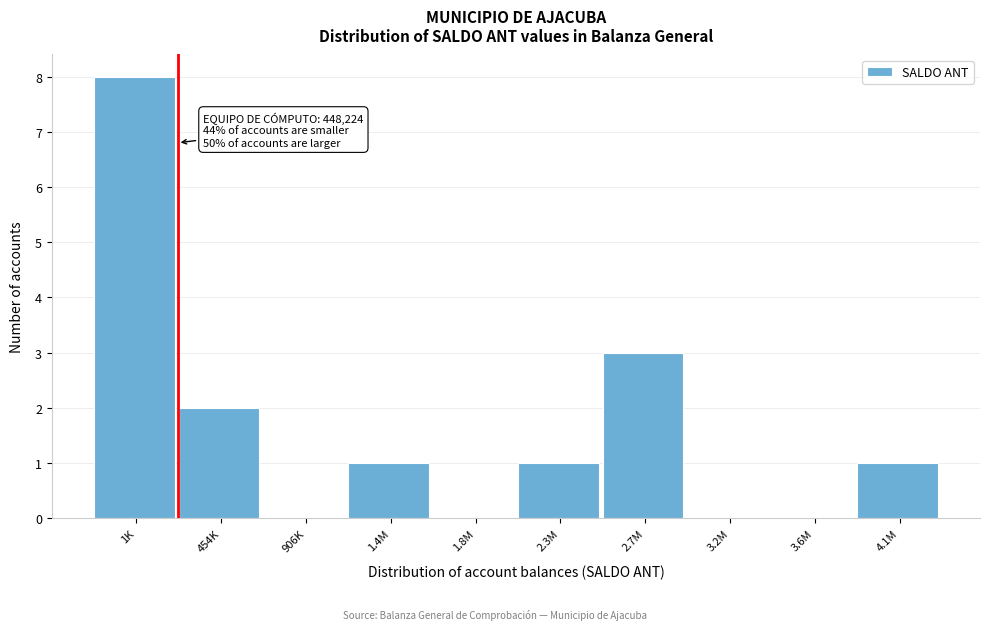

Reading left to right, list all the values displayed in this chart.

1K=8	454K=2	906K=0	1.4M=1	1.8M=0	2.3M=1	2.7M=3	3.2M=0	3.6M=0	4.1M=1